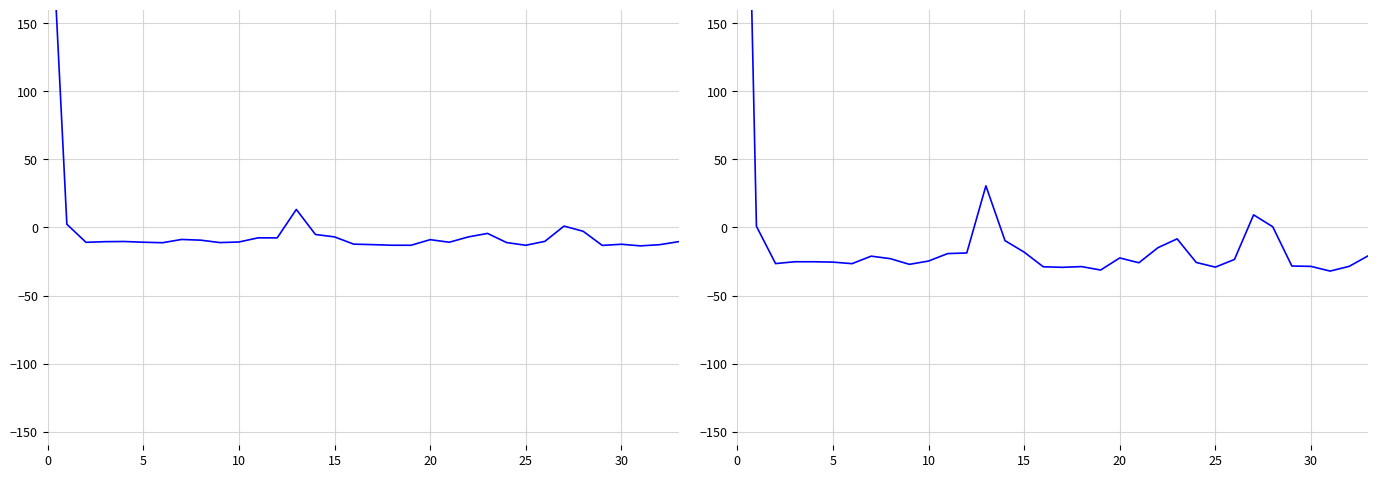

How many data points does each series have?

34